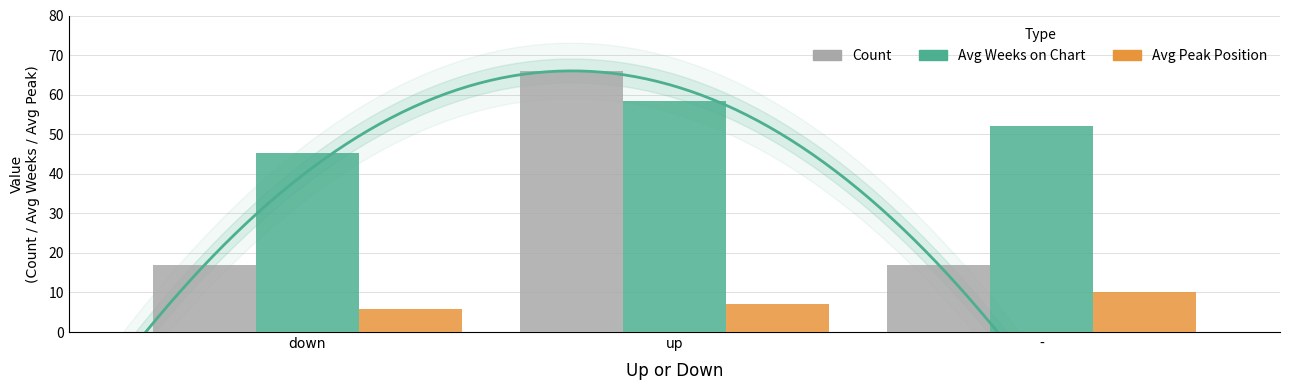

What is the average value of the Avg Weeks on Chart series?

51.9